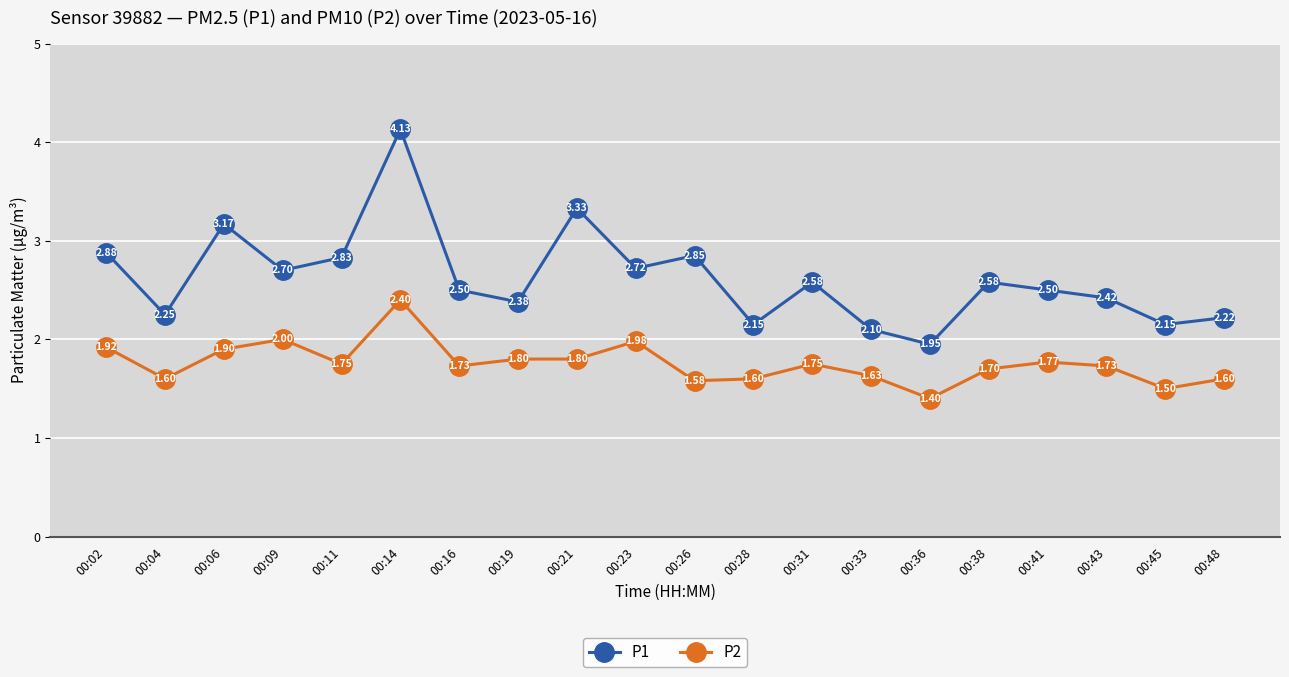

Between 00:26 and 00:41, which series saw the biggest shift?

P1